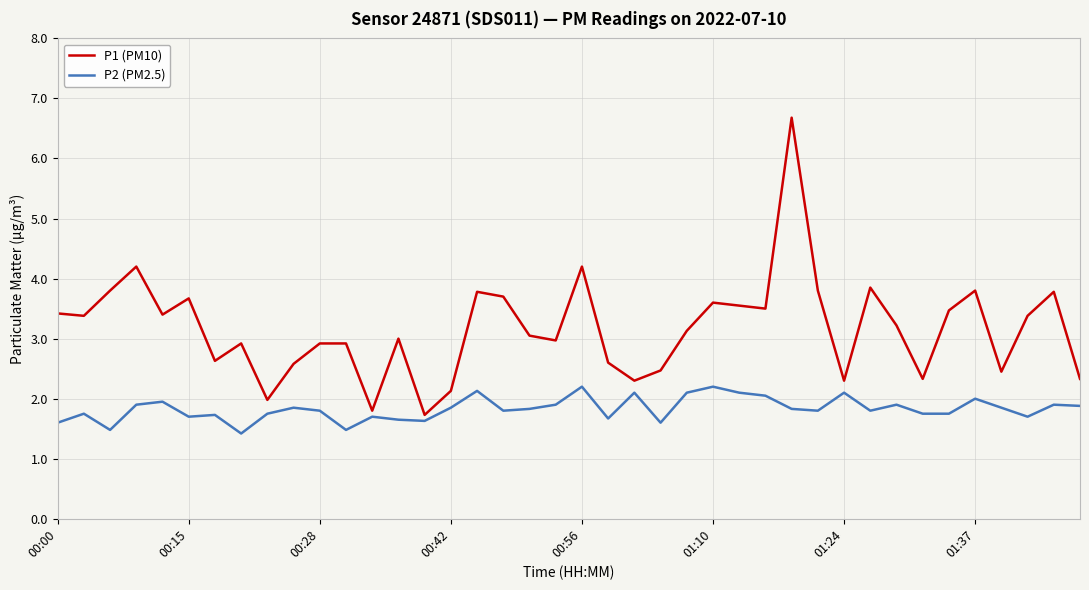

Which series has the largest range (max minus min)?

P1 (PM10)